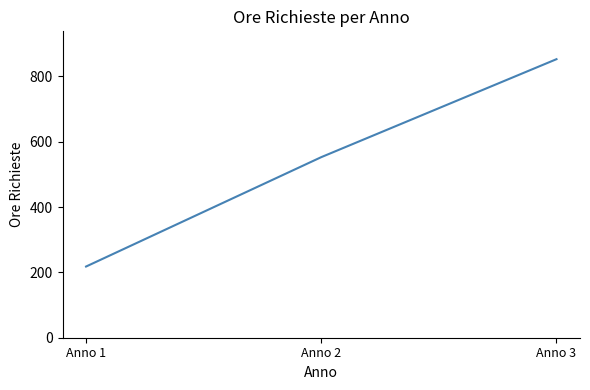

What is the difference between the values at Anno 1 and Anno 2?

335